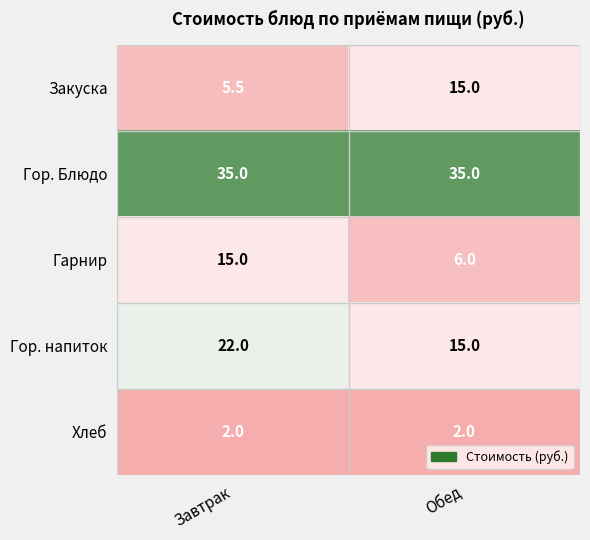

Reading left to right, extract all data points from this chart.

Закуска: Завтрак=5.5	Обед=15.0
Гор. Блюдо: Завтрак=35.0	Обед=35.0
Гарнир: Завтрак=15.0	Обед=6.0
Гор. напиток: Завтрак=22.0	Обед=15.0
Хлеб: Завтрак=2.0	Обед=2.0